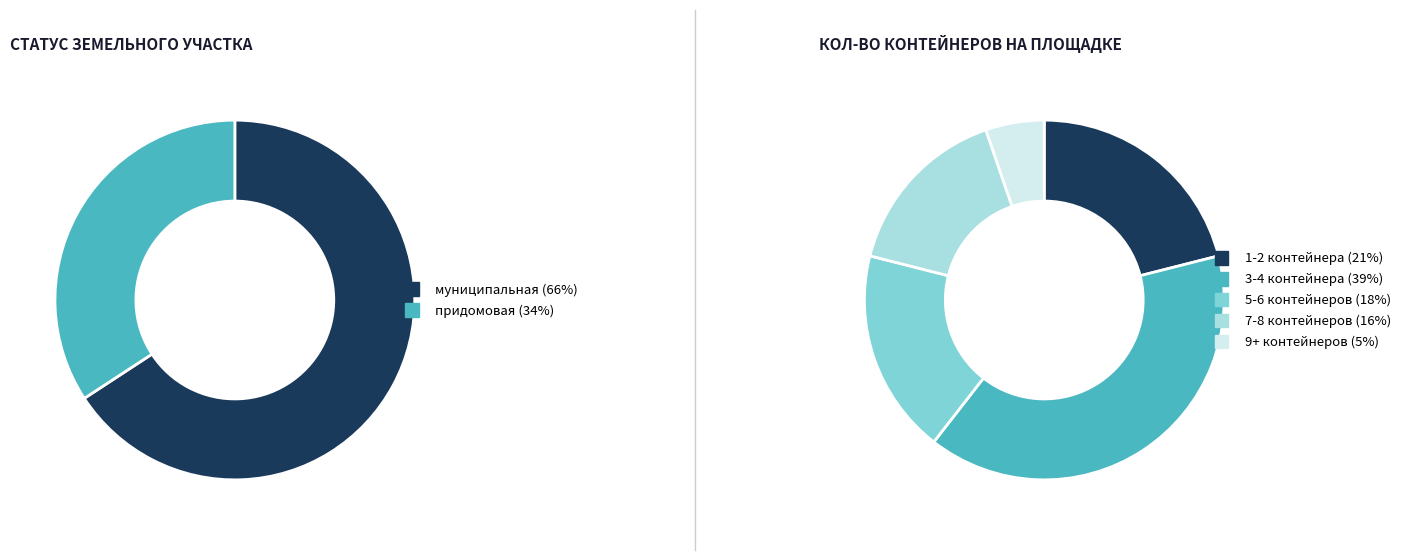

What is the ratio of the value at муниципальная to the value at придомовая?

1.9